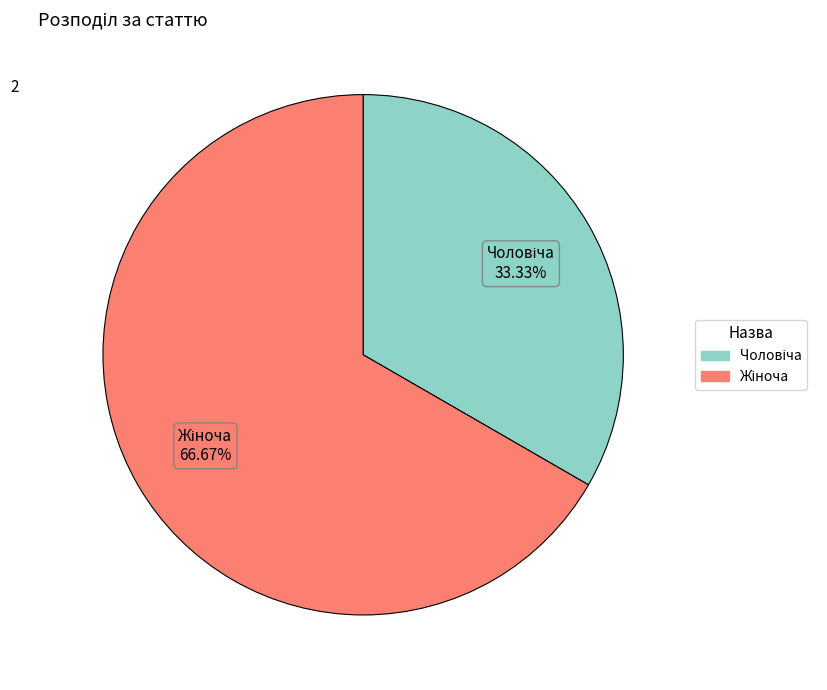

Is there any slice that represents more than half of the pie?

Yes